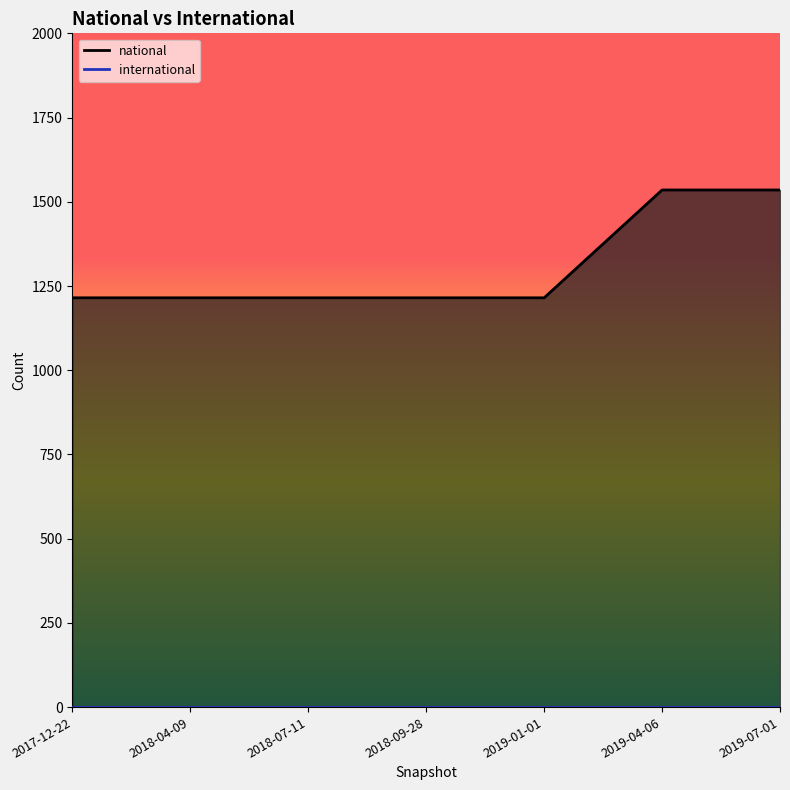

Read the value at 2018-04-09.

1215